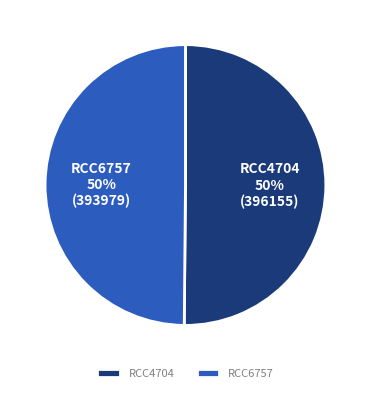

To the nearest percent, what is the combined percentage of RCC6757 and RCC4704?

100%